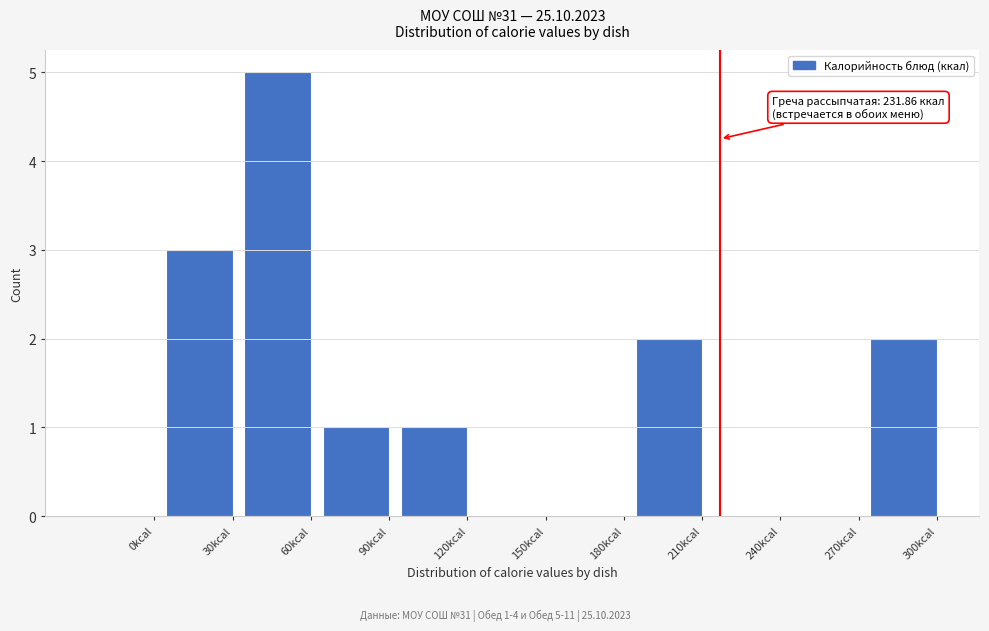

Reading left to right, what are all the values shown in this chart?

0kcal=0	30kcal=3	60kcal=5	90kcal=1	120kcal=1	150kcal=0	180kcal=0	210kcal=2	240kcal=0	270kcal=0	300kcal=2